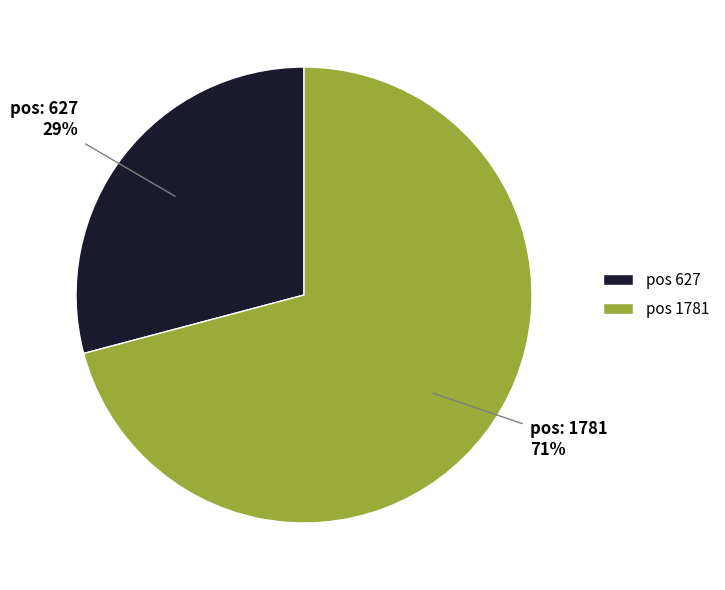

Which category has the smallest portion of the pie?

pos 627